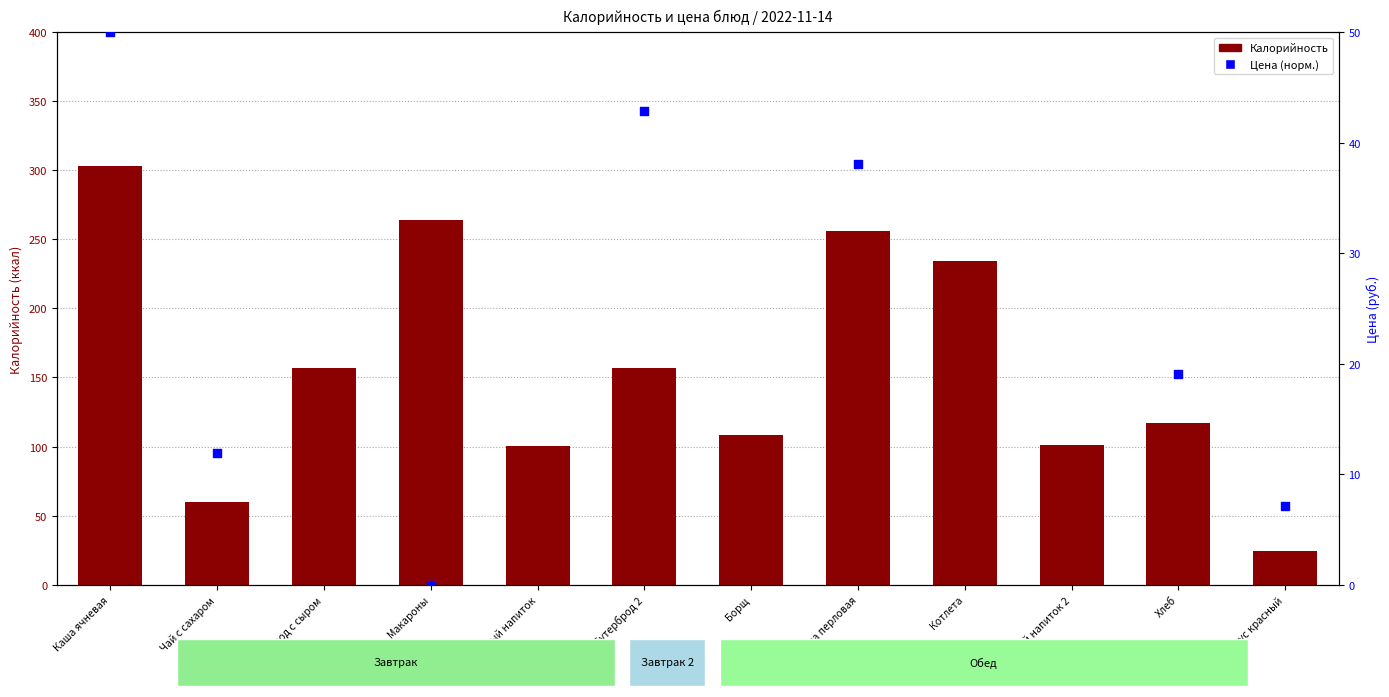

At how many categories does at least one series exceed 142?

6